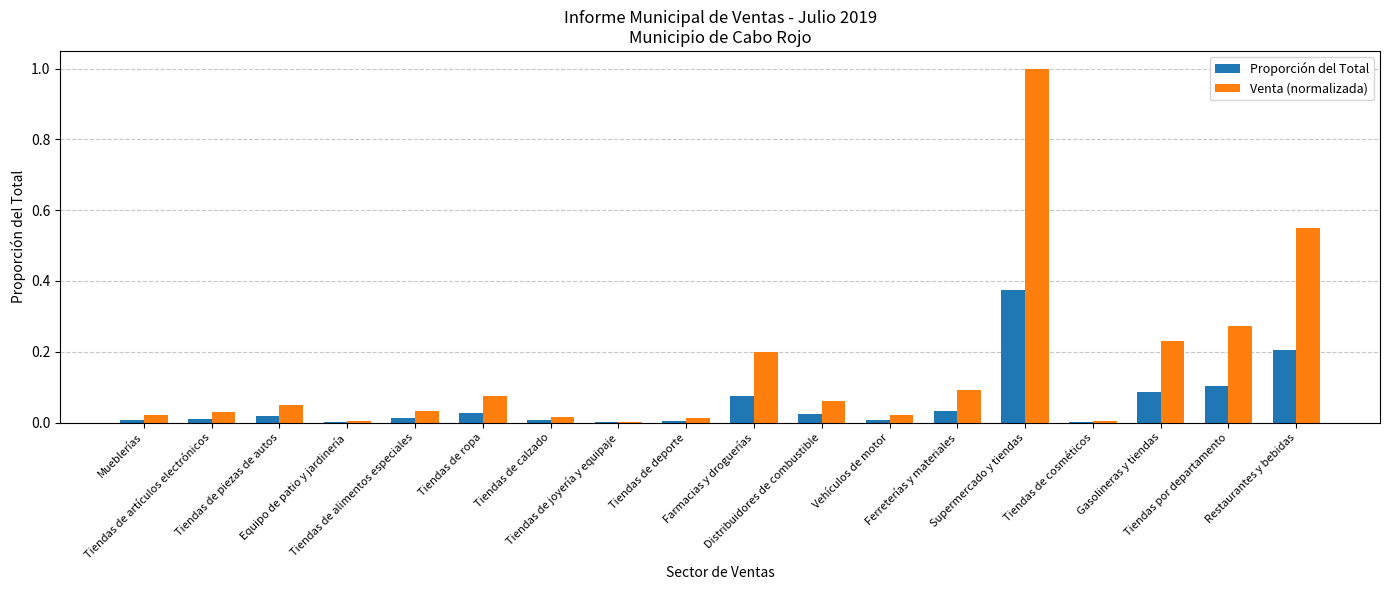

Does the chart contain stacked bars?

No